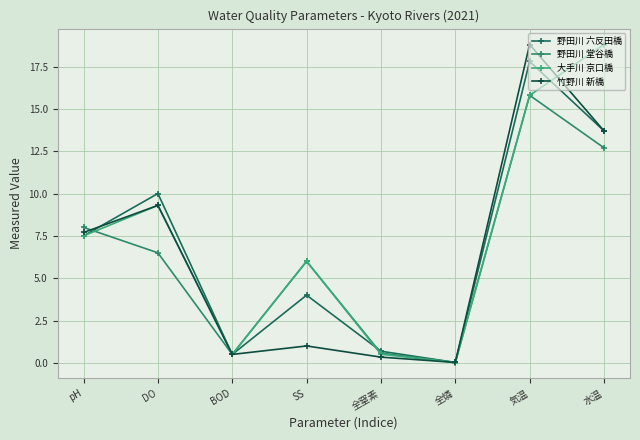

True or false: 大手川 京口橋 and 竹野川 新橋 intersect in this chart.

True